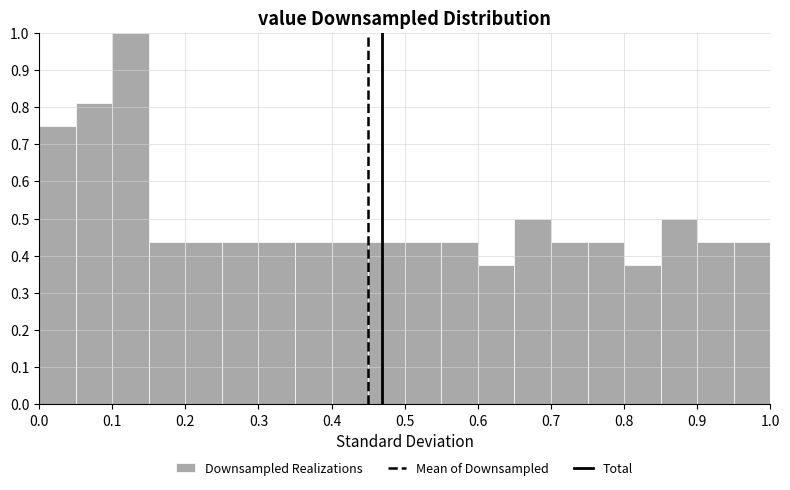

What is the height of the bar covering 0.75 to 0.80 on the x-axis? The values are not printed on the chart, so give them approximately, as read against the axis.

0.44